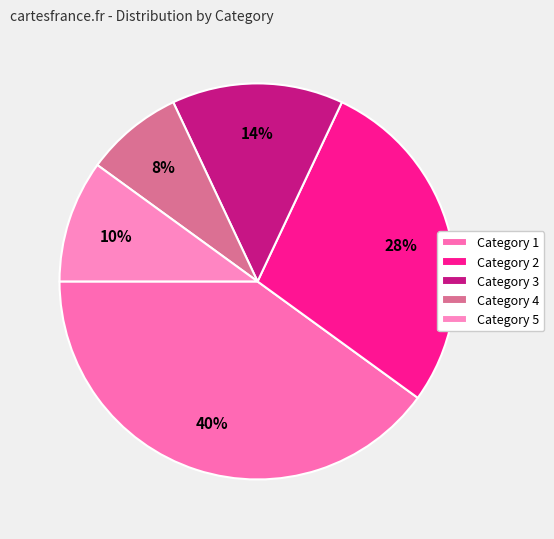

Rank the categories by value from highest to lowest.

Category 1, Category 2, Category 3, Category 5, Category 4